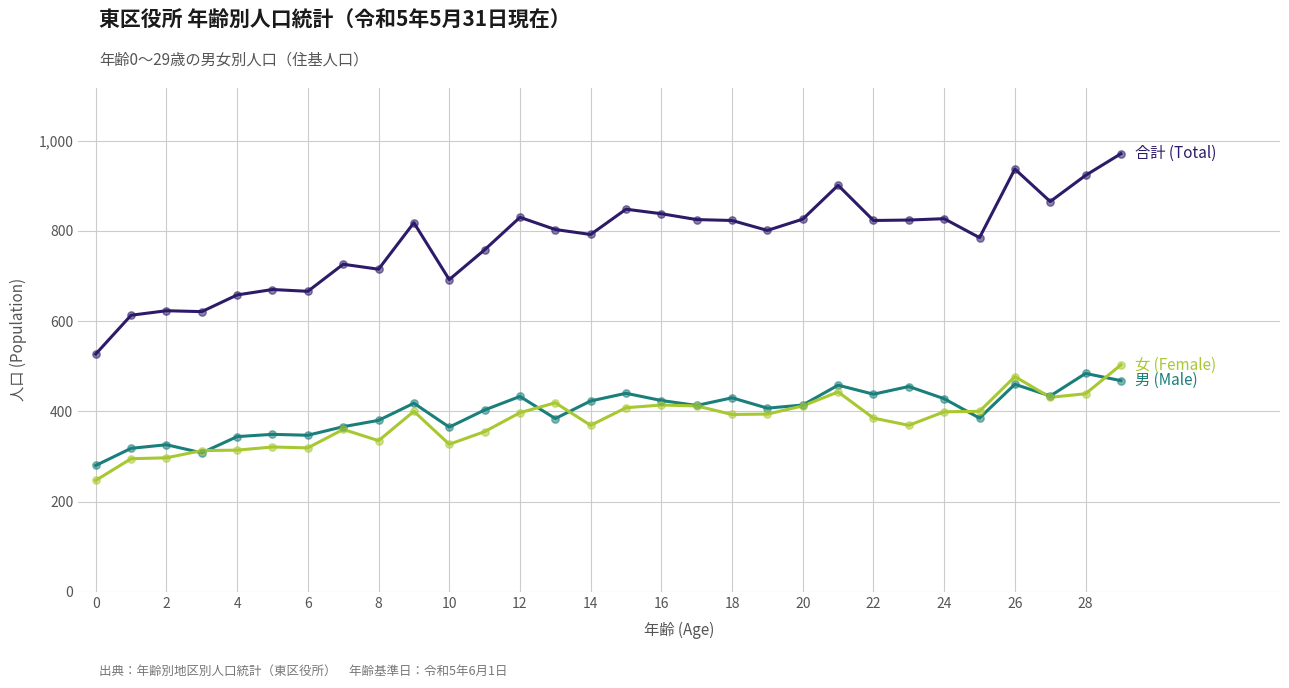

What is the minimum value shown in the chart?

247